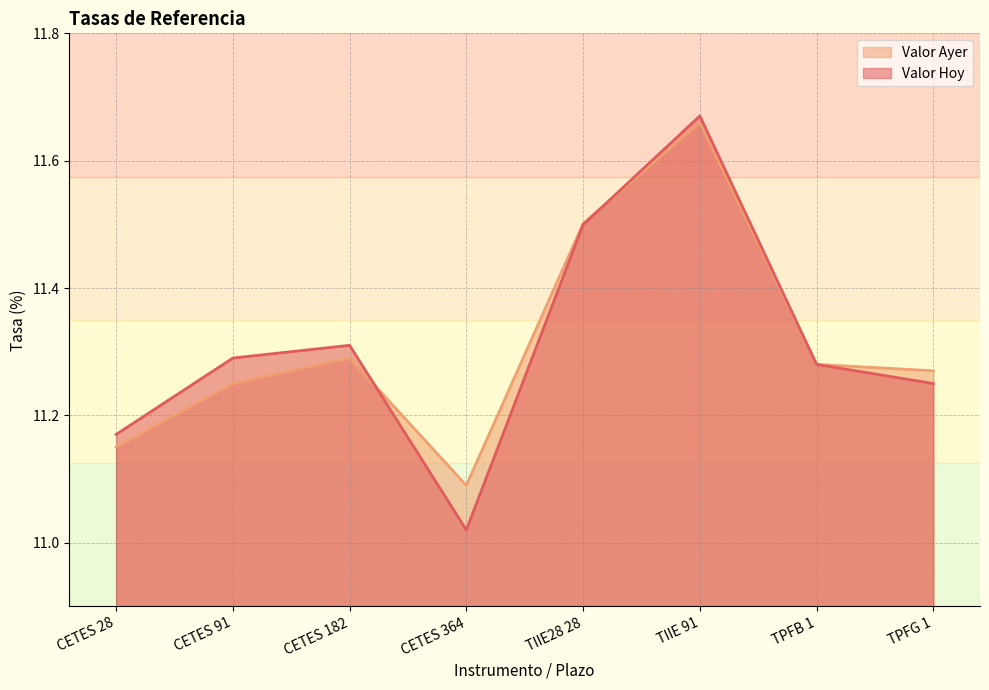

At which label is Valor Ayer closest to 11?

CETES 364